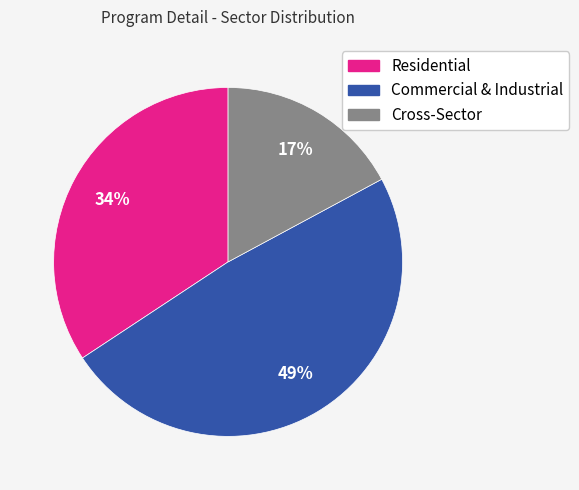

True or false: Cross-Sector accounts for 17% of the total.

True